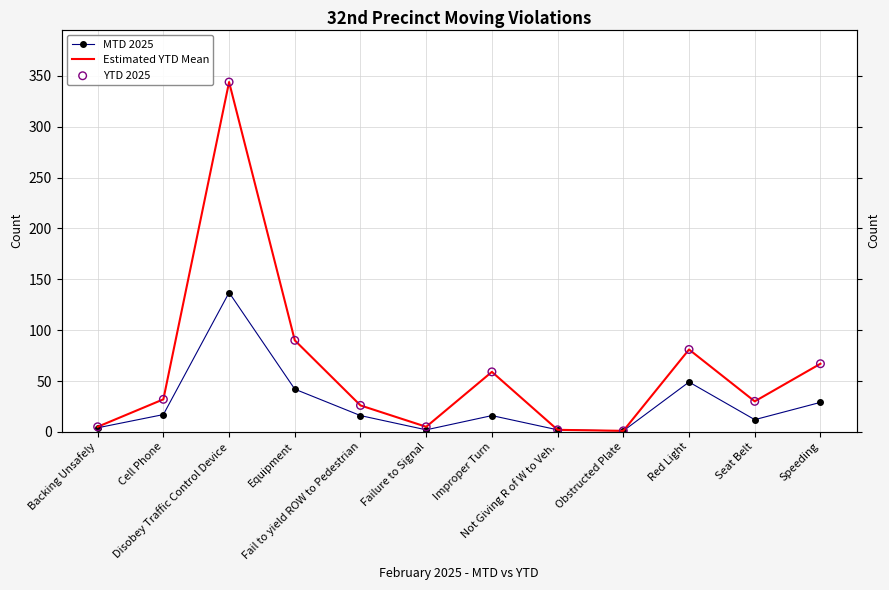

At how many categories does at least one series exceed 190?

1